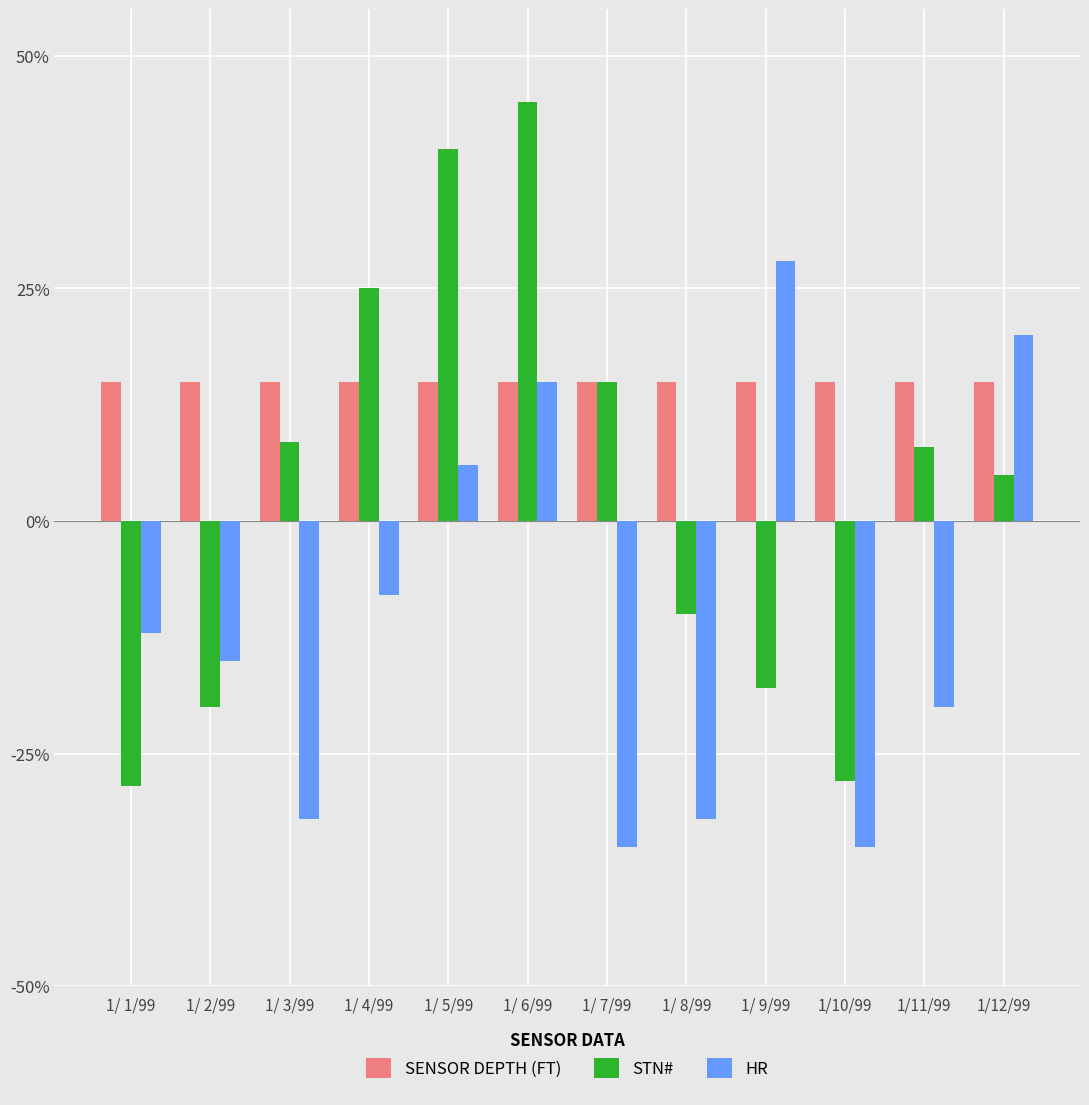

How many negative values does the HR series have?

8